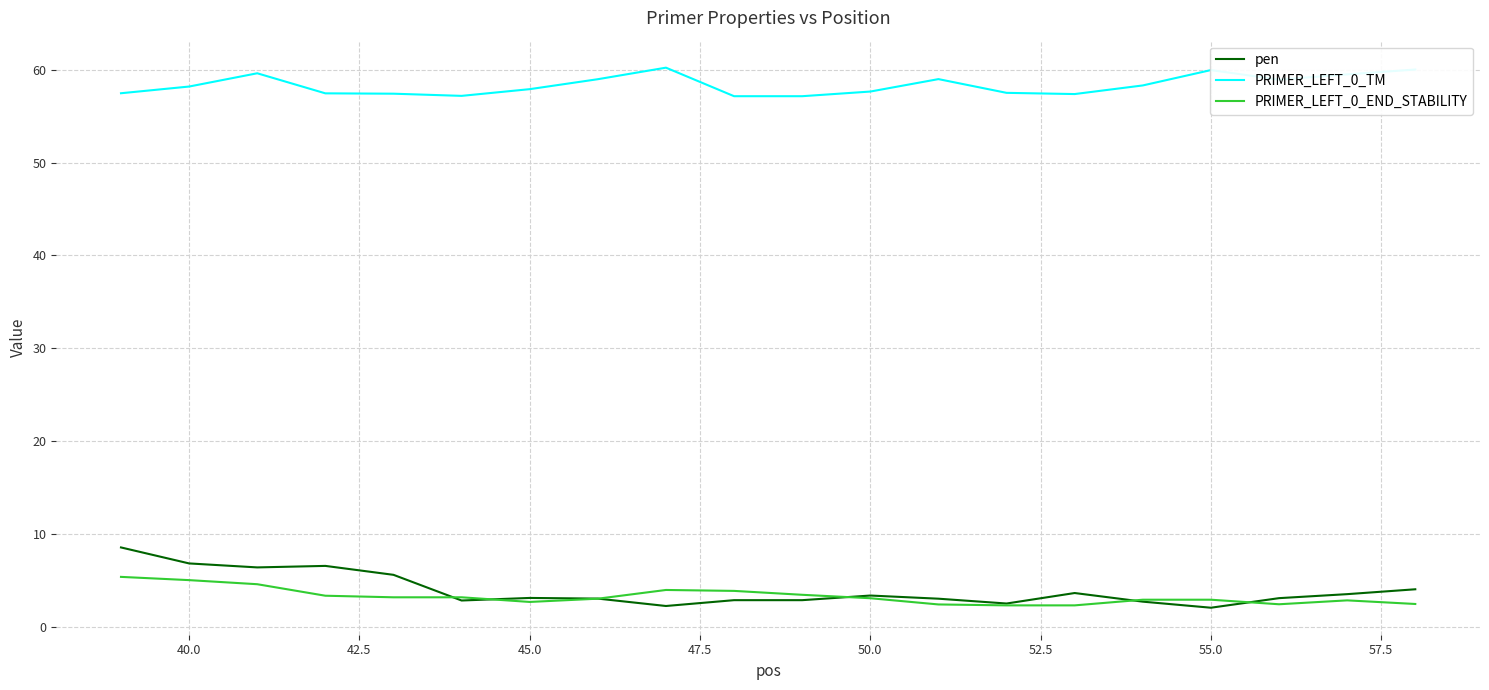

Which series has the largest total across all categories?

PRIMER_LEFT_0_TM